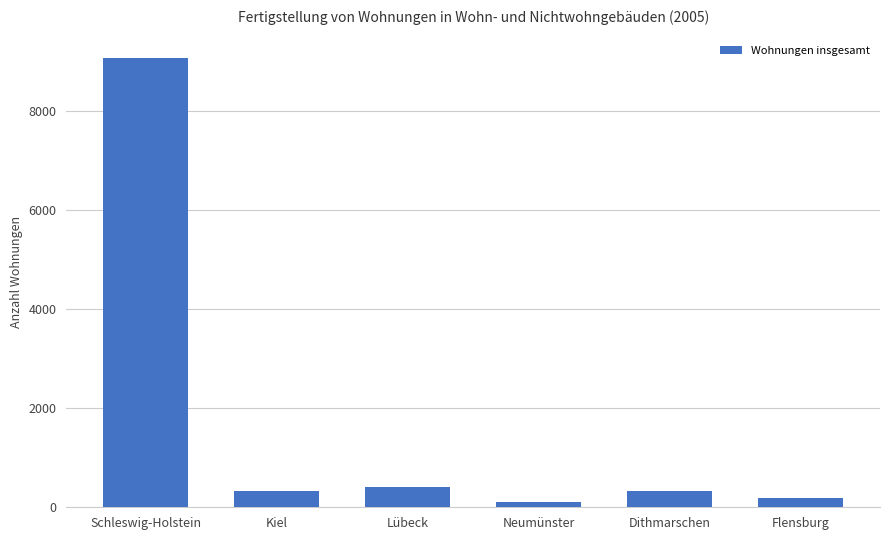

Does the chart contain any negative values?

No